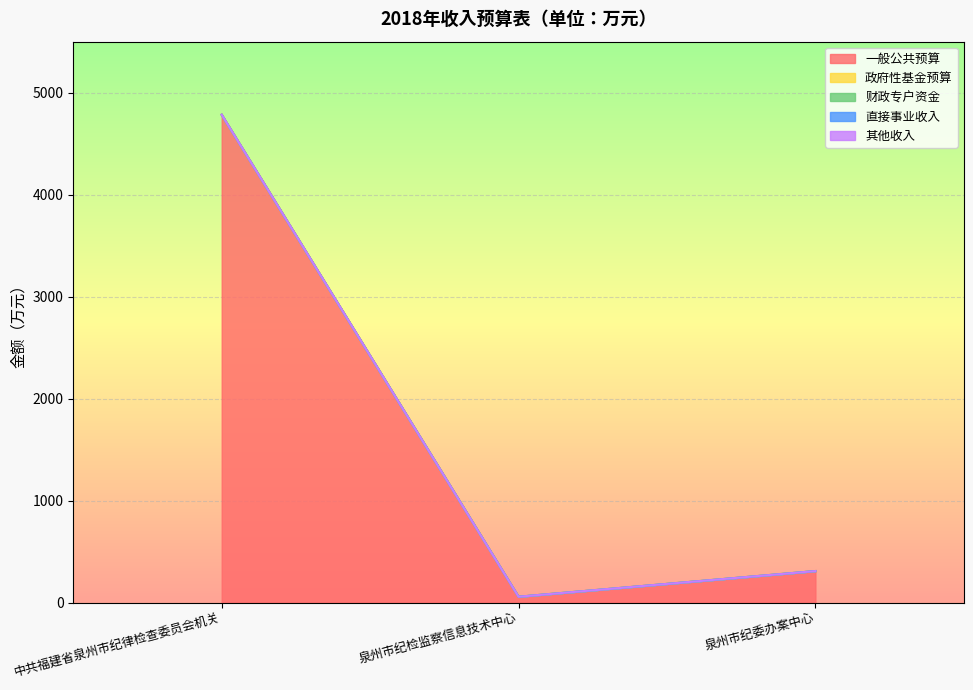

Is the value of 其他收入 at 泉州市纪委办案中心 greater than the value of 政府性基金预算 at 泉州市纪委办案中心?

No